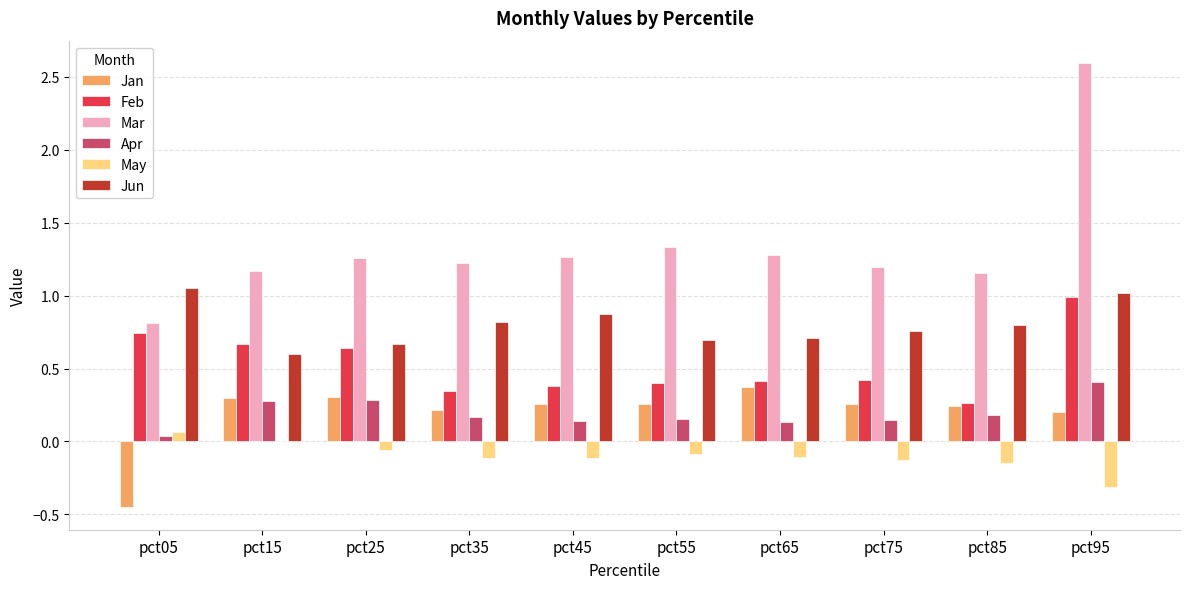

What is the maximum value shown in the chart?

2.6